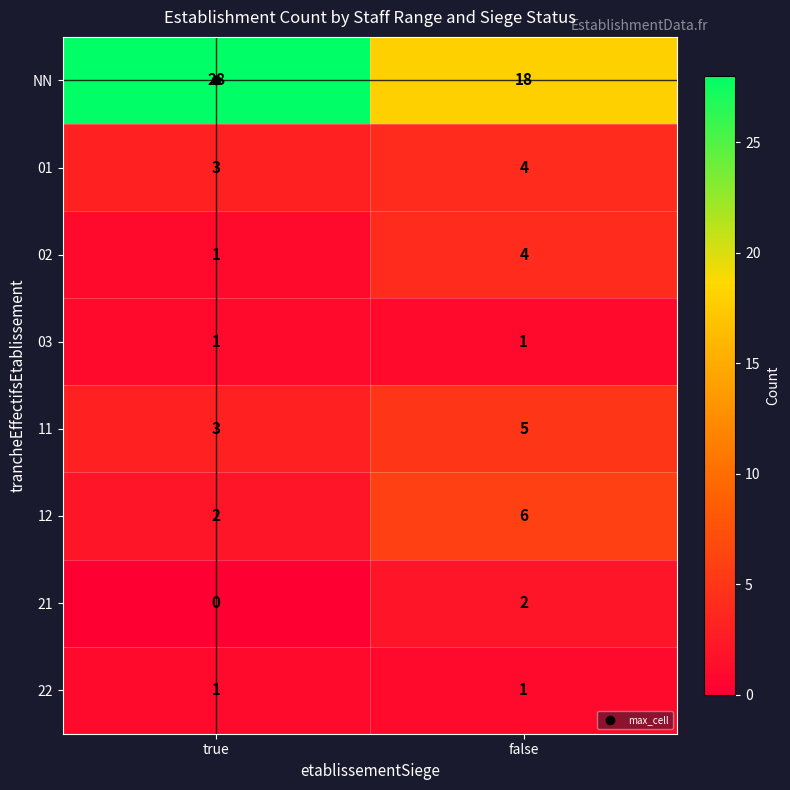

At which category is the sum across all series the highest?

false